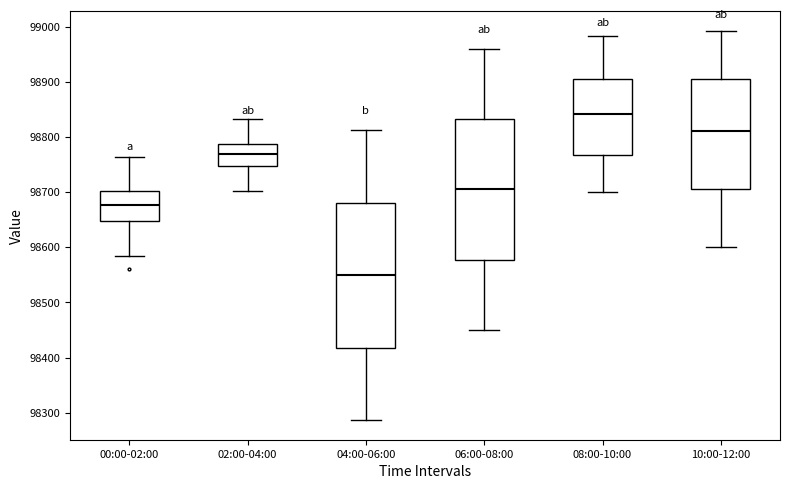

Reading left to right, transcribe this box plot: for each box, give where its median line is, the range the box spans, and where its two whiskers end, as read against the y-axis. The values are not printed on the chart, so give them approximately, as read against the axis.

00:00-02:00: median 98680, box 98650 to 98700, whiskers 98580 to 98760
02:00-04:00: median 98770, box 98750 to 98790, whiskers 98700 to 98830
04:00-06:00: median 98550, box 98420 to 98680, whiskers 98290 to 98810
06:00-08:00: median 98710, box 98580 to 98830, whiskers 98450 to 98960
08:00-10:00: median 98840, box 98770 to 98910, whiskers 98700 to 98980
10:00-12:00: median 98810, box 98710 to 98900, whiskers 98600 to 98990